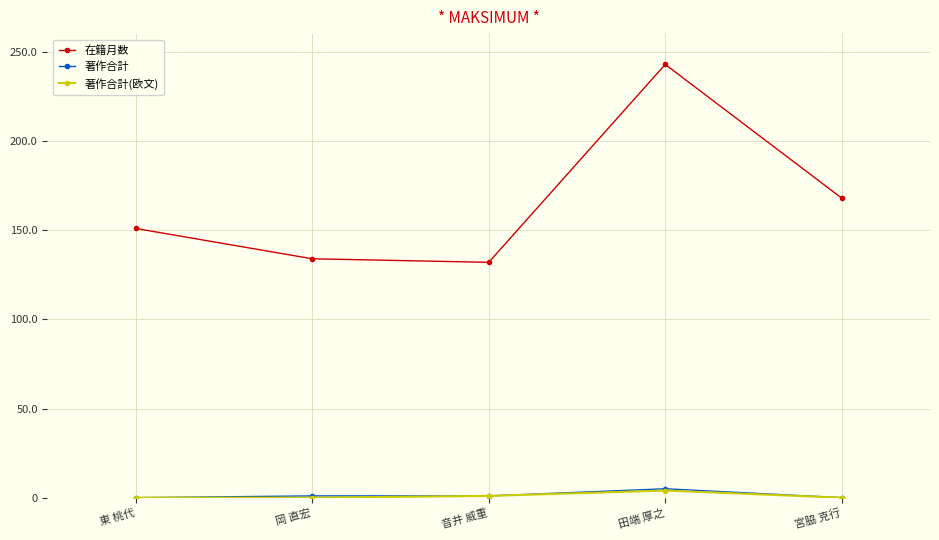

Is the value of 在籍月数 at 岡 直宏 greater than the value of 著作合計(欧文) at 岡 直宏?

Yes